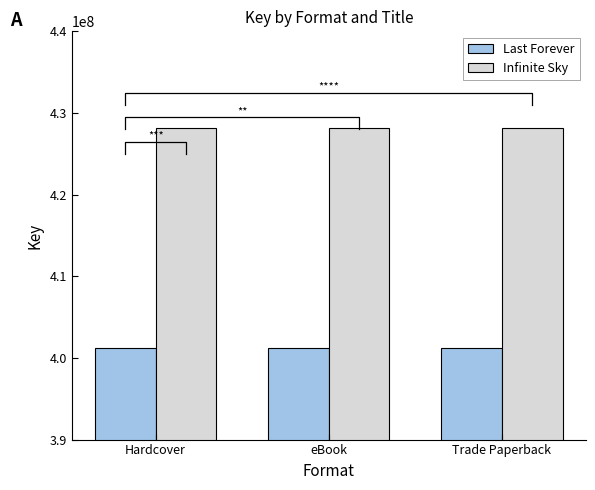

At which category is the sum across all series the highest?

Hardcover